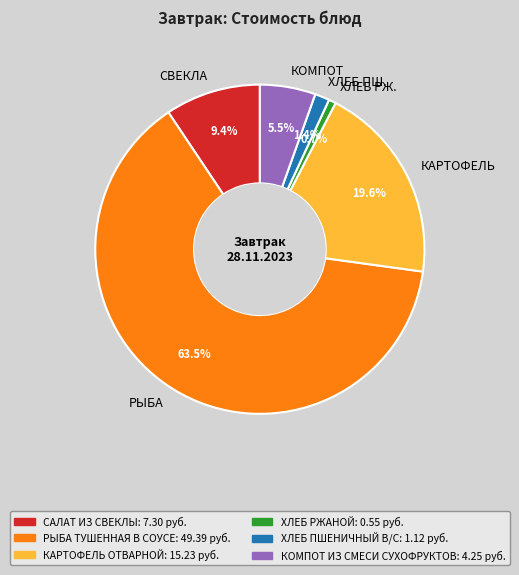

What portion of the pie excludes КАРТОФЕЛЬ?

80.4%